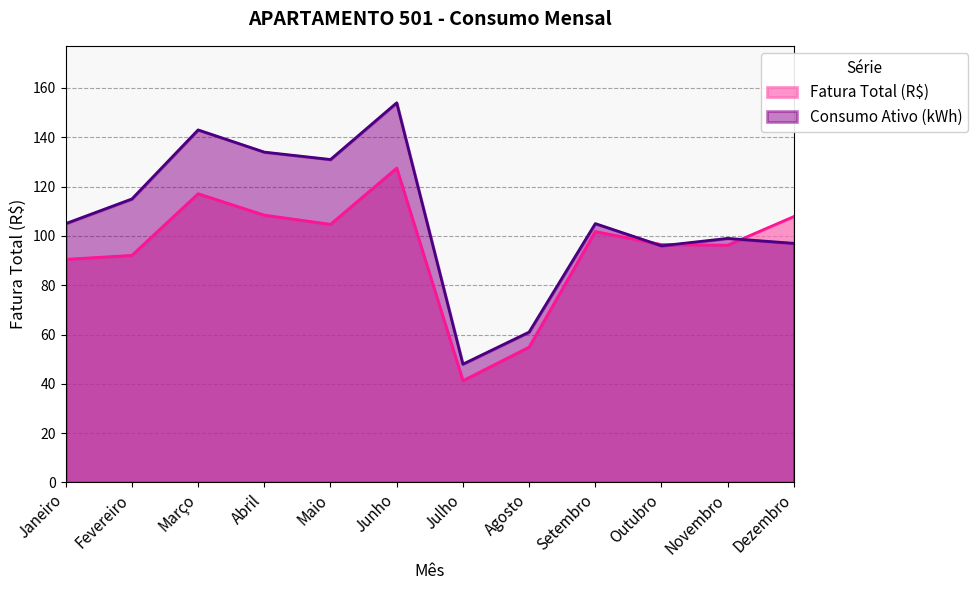

How many lines are shown in the chart?

2